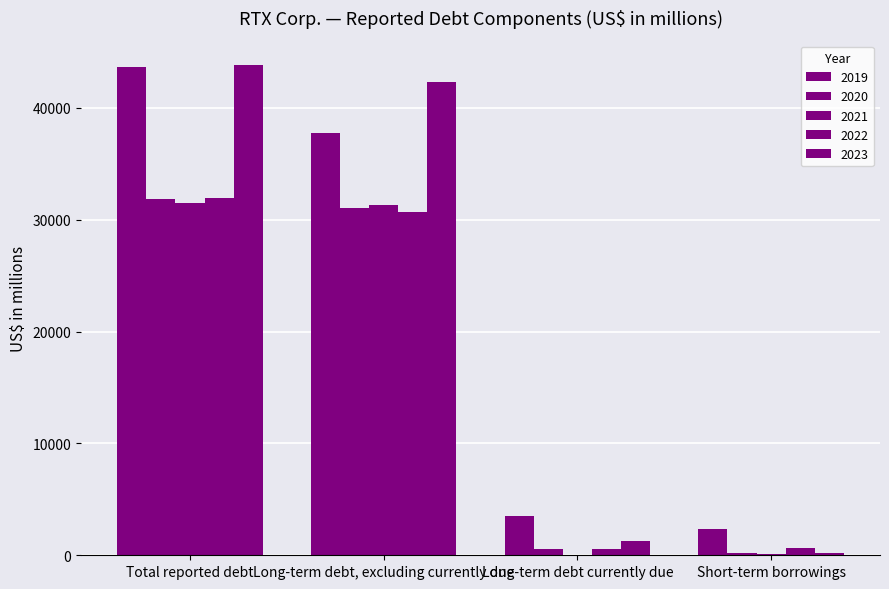

True or false: 2020 has a value of 31026 at Long-term debt, excluding currently due.

True